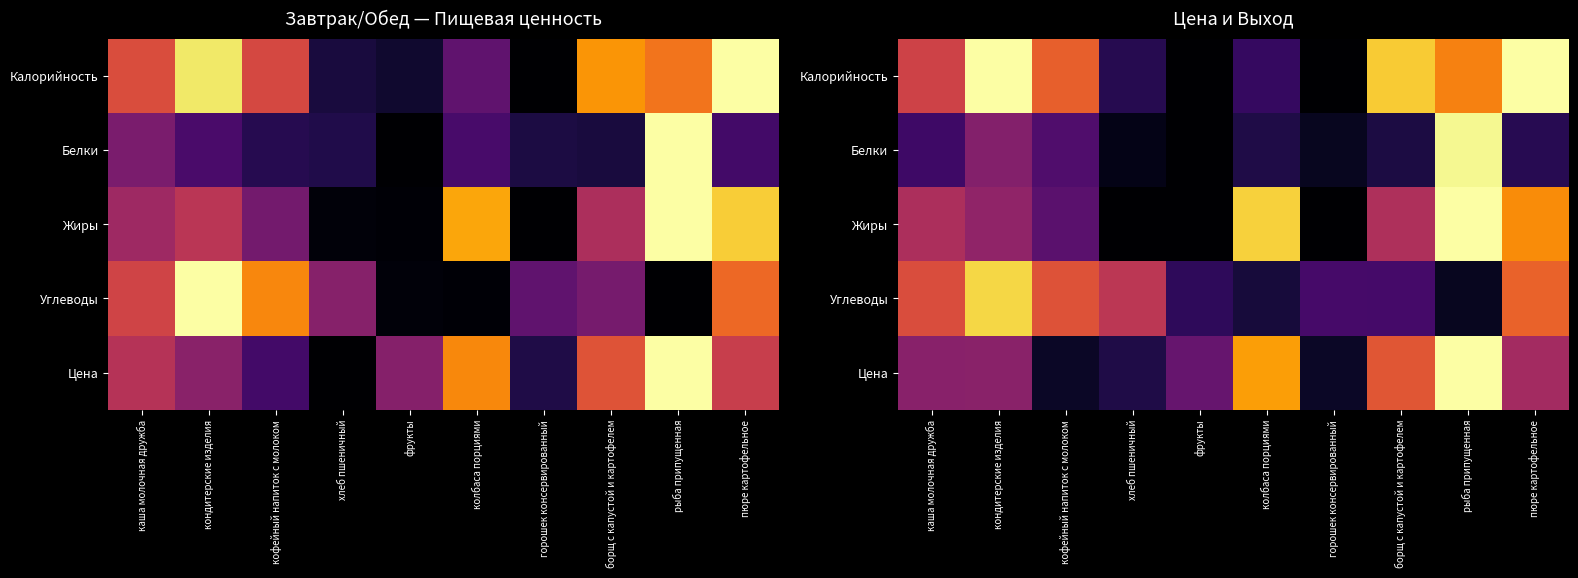

What is the difference between the Цена values at фрукты and рыба припущенная?

0.7